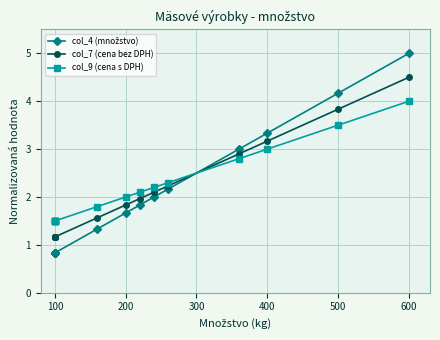

How many times do col_7 (cena bez DPH) and col_4 (množstvo) cross each other?

1